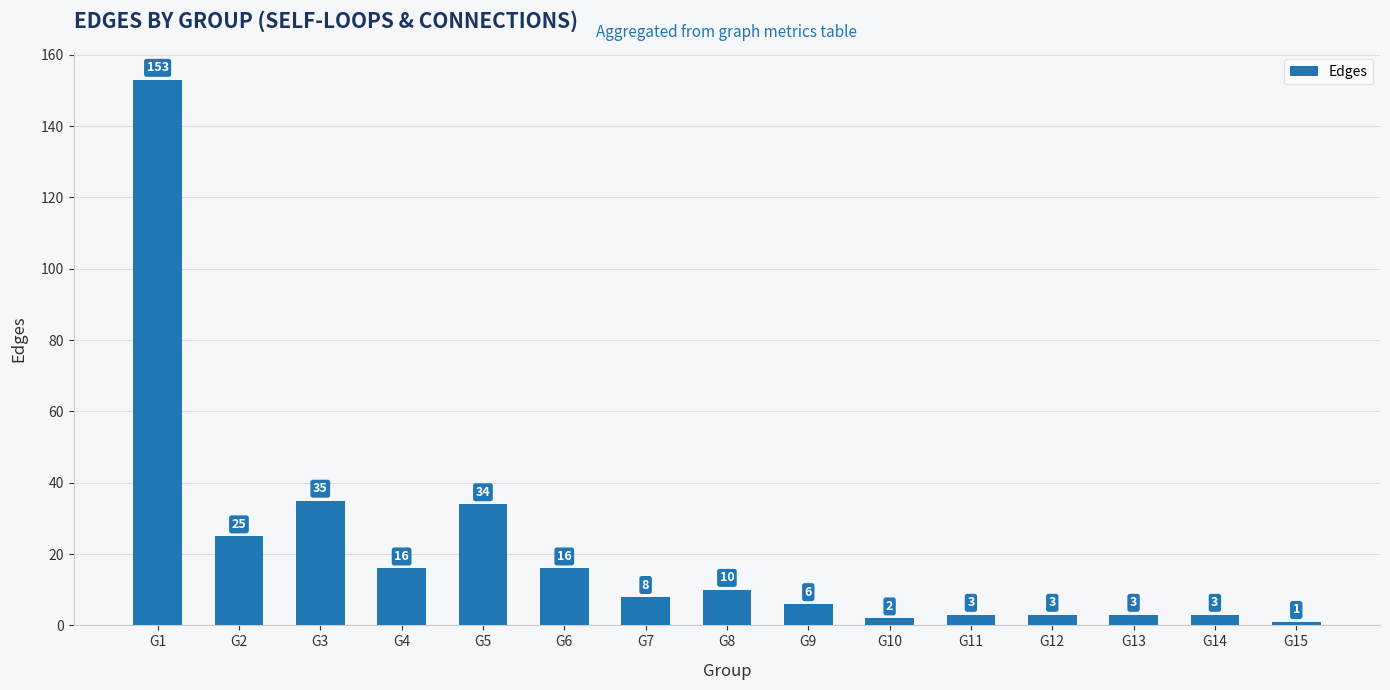

What is the maximum value shown in the chart?

153